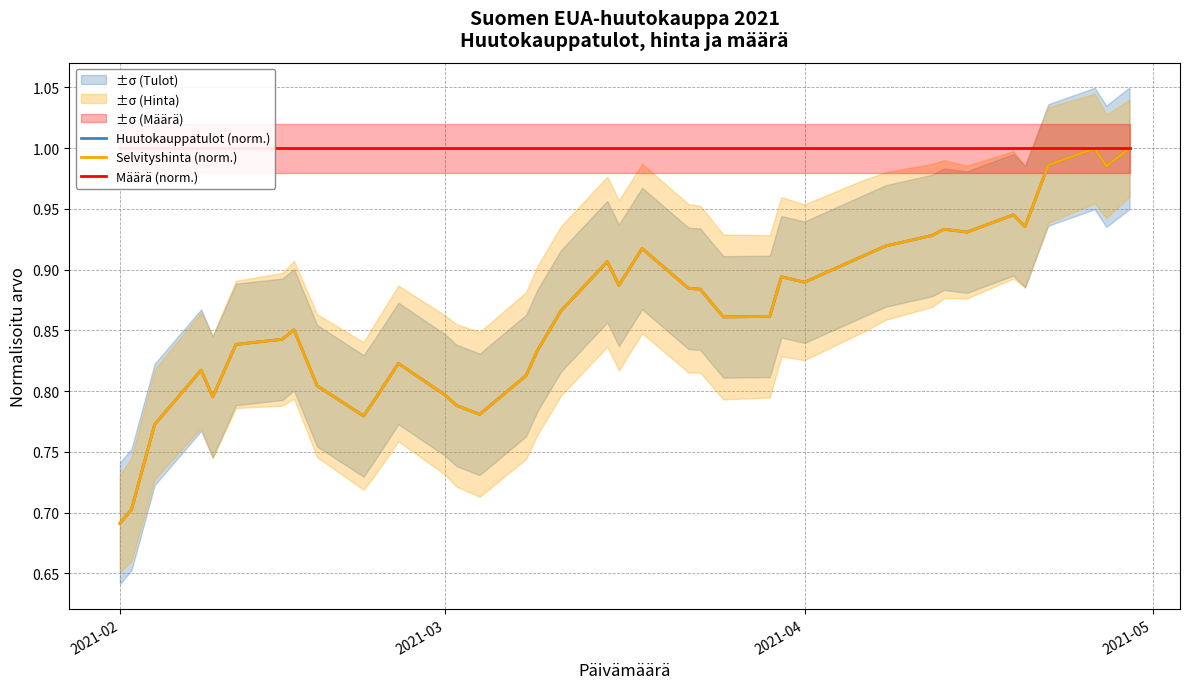

What is the greatest value displayed?

1.0